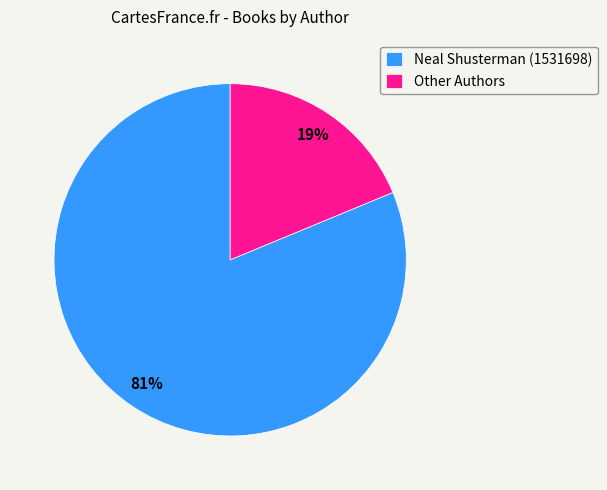

Between Neal Shusterman (1531698) and Other Authors, which is larger?

Neal Shusterman (1531698)